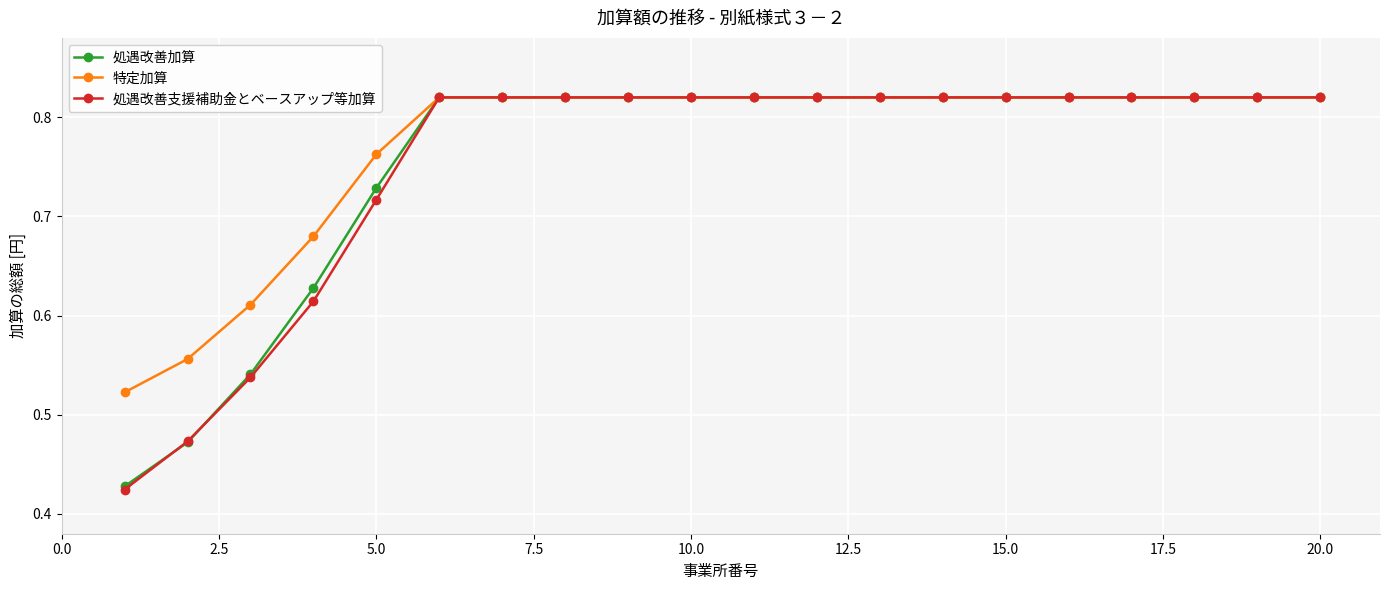

Which series has the widest spread of values?

処遇改善支援補助金とベースアップ等加算